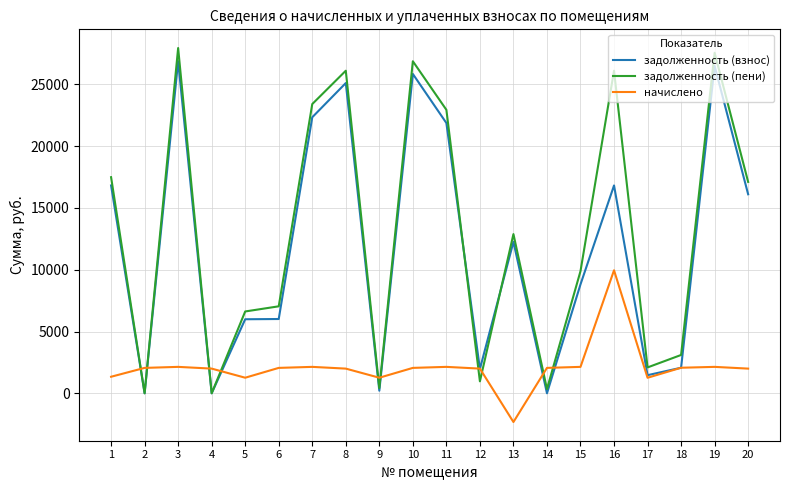

The value of задолженность (взнос) at 8 is 25107.4. True or false?

True